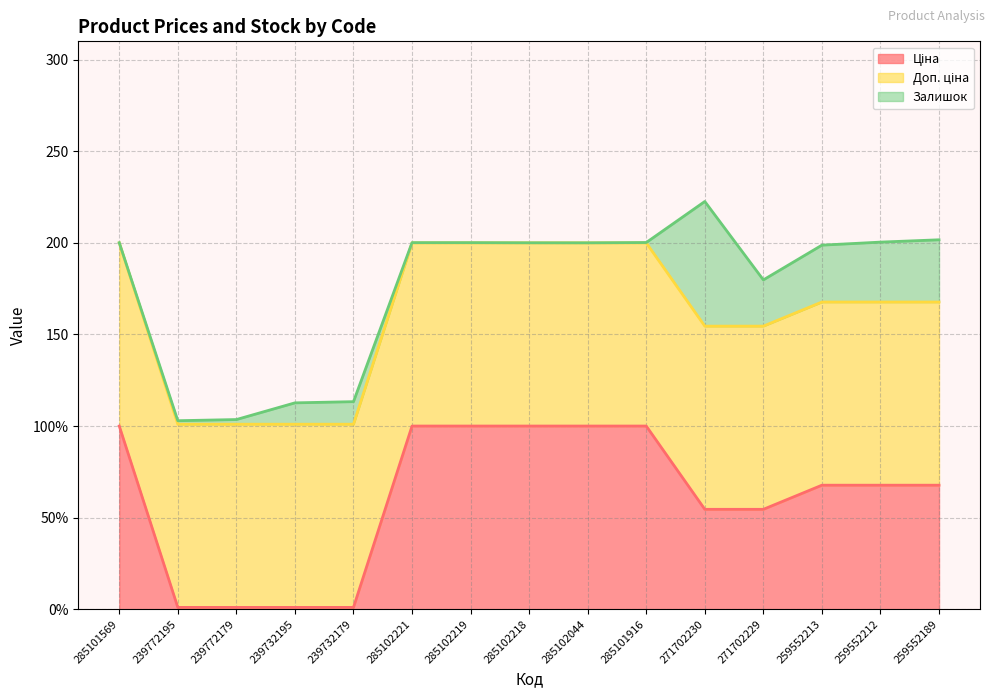

What value does the Доп. ціна line series have at 239732179?

101.0